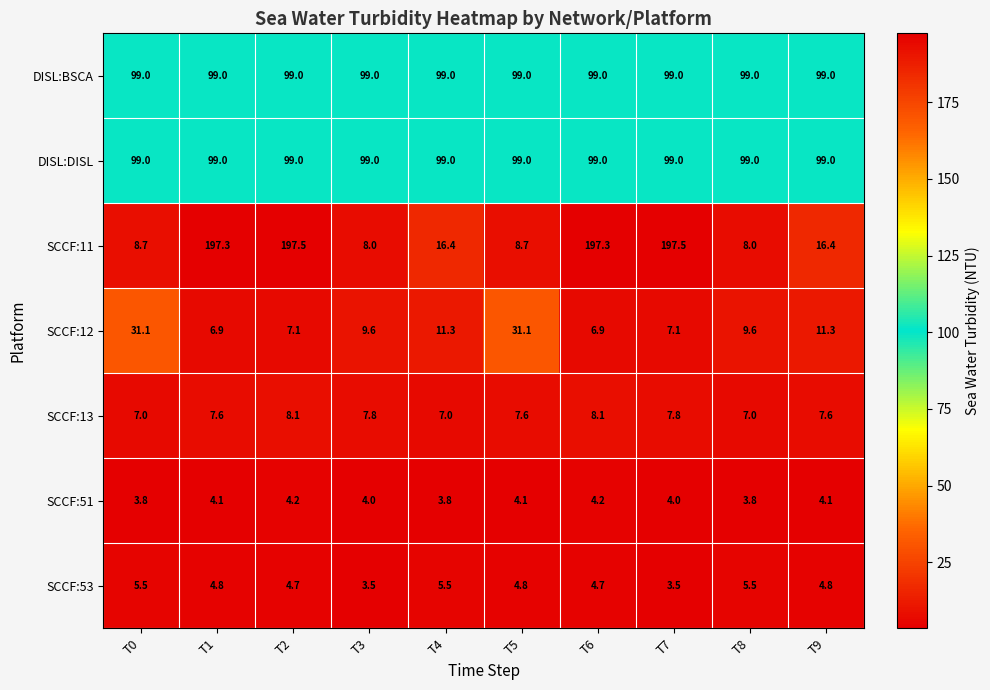

Which series changed the most between T0 and T6?

SCCF:11